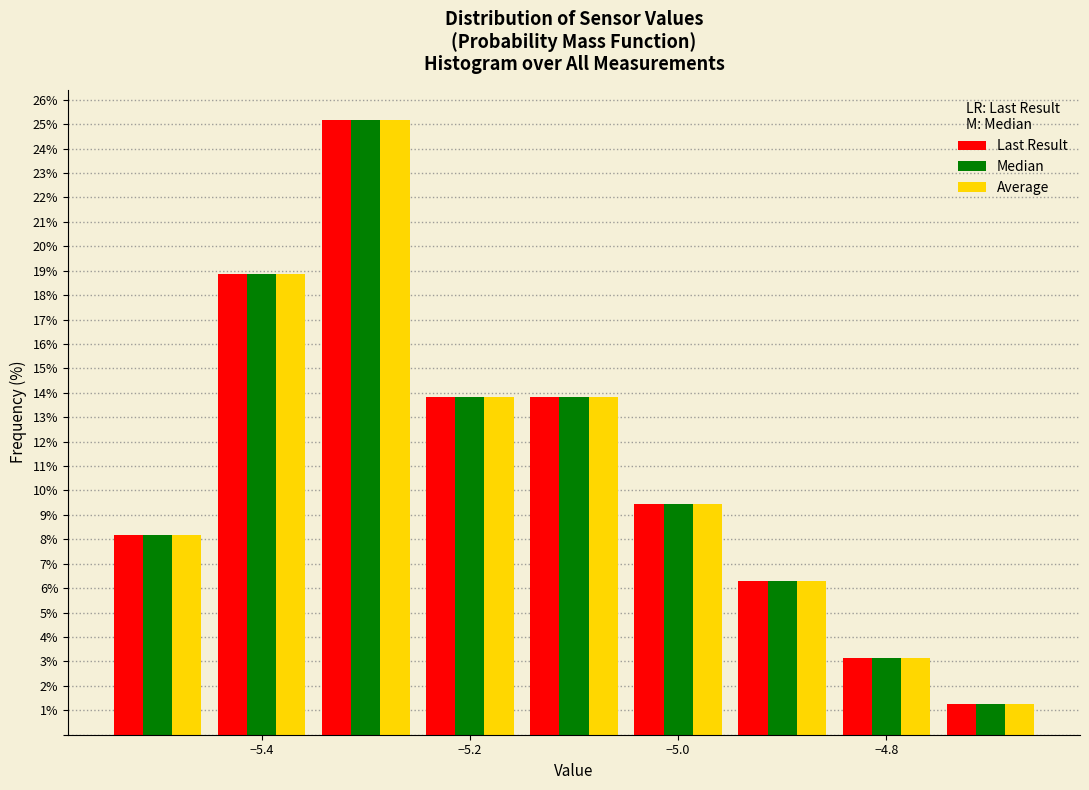

What is the height of the Median bar covering -5.25 to -5.15 on the x-axis? Neither the bar edges nor the heights are printed on the chart, so give them approximately, as read against the axes.

13.8